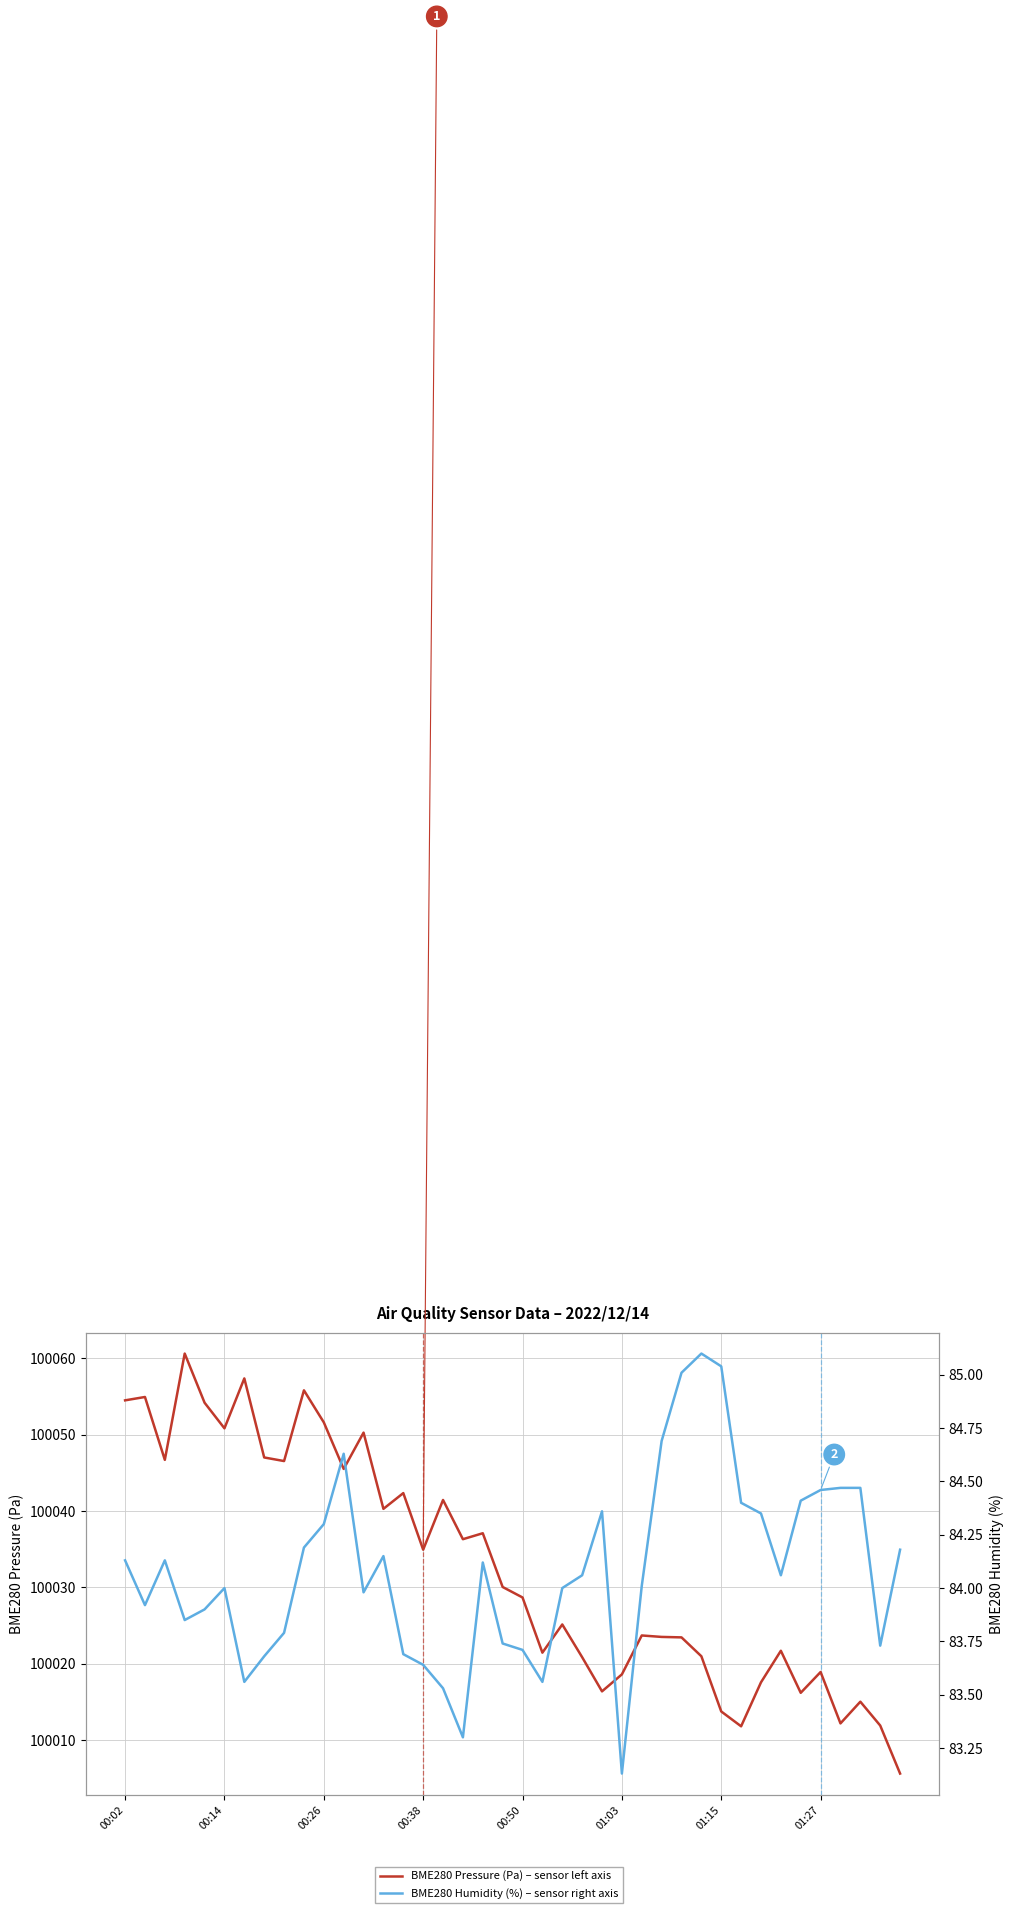

What is the difference between the second highest and second lowest values in the BME280_pressure series?

45.5